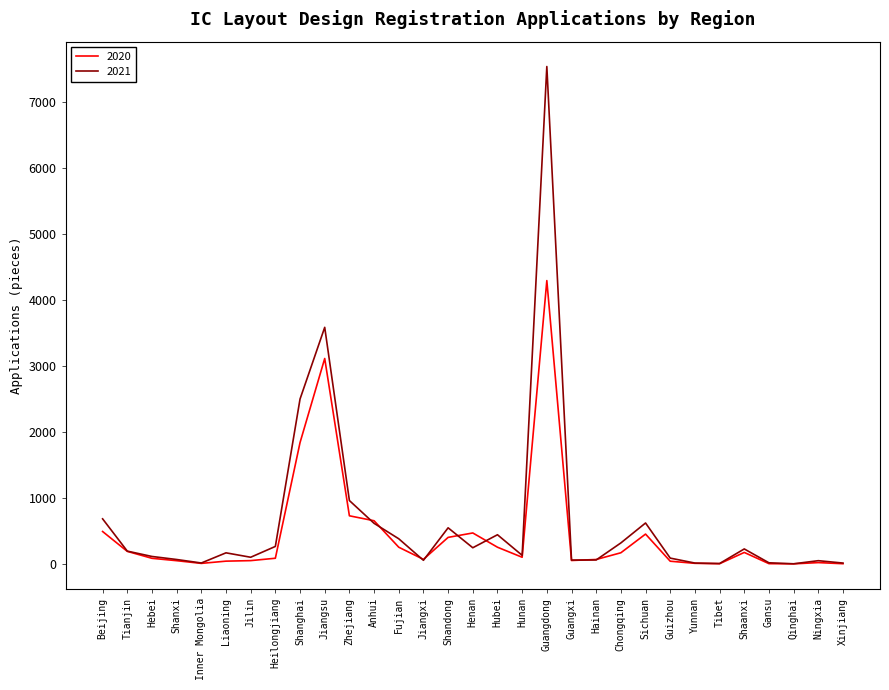

True or false: 2021 and 2020 intersect in this chart.

True